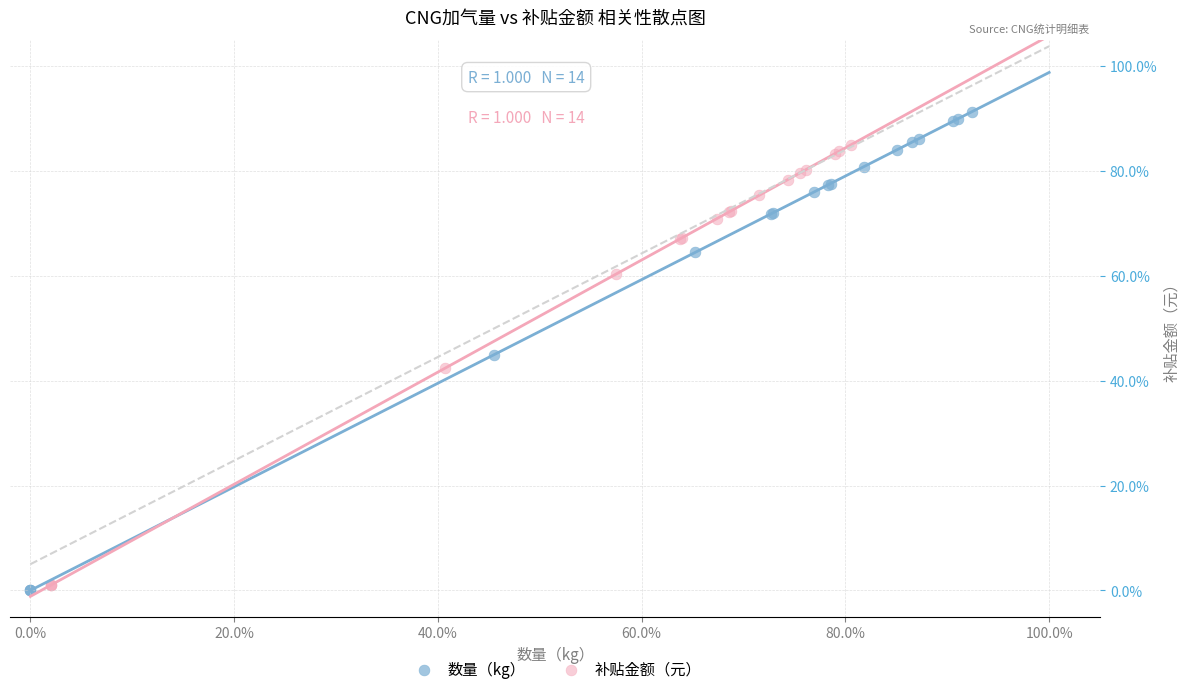

What are all the series names shown in the legend?

数量（kg）, 补贴金额（元）